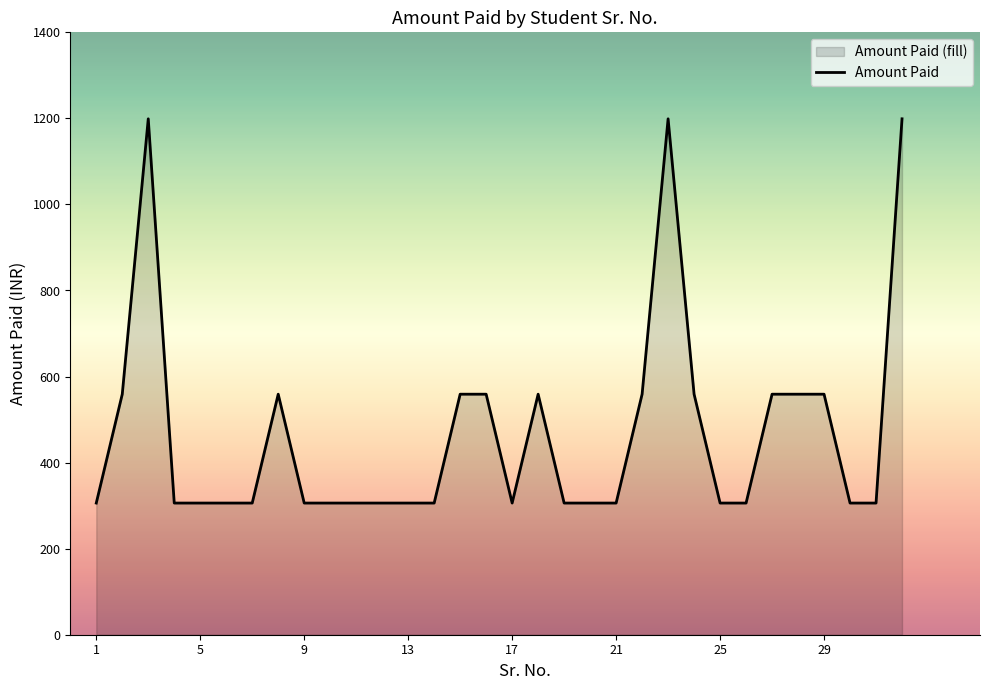

How many values are between 306 and 559?

29